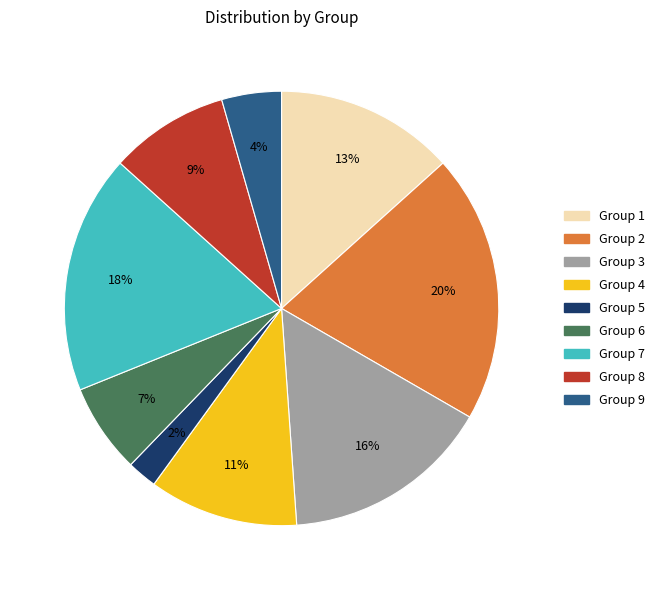

Is there a majority slice in this chart?

No